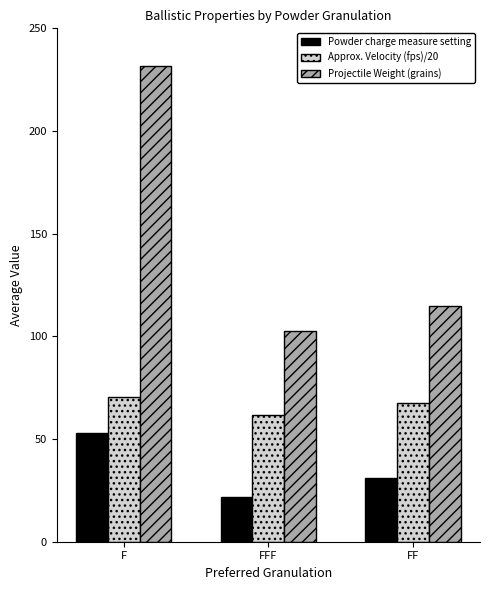

Are the bars grouped side by side (vs. stacked)?

Yes